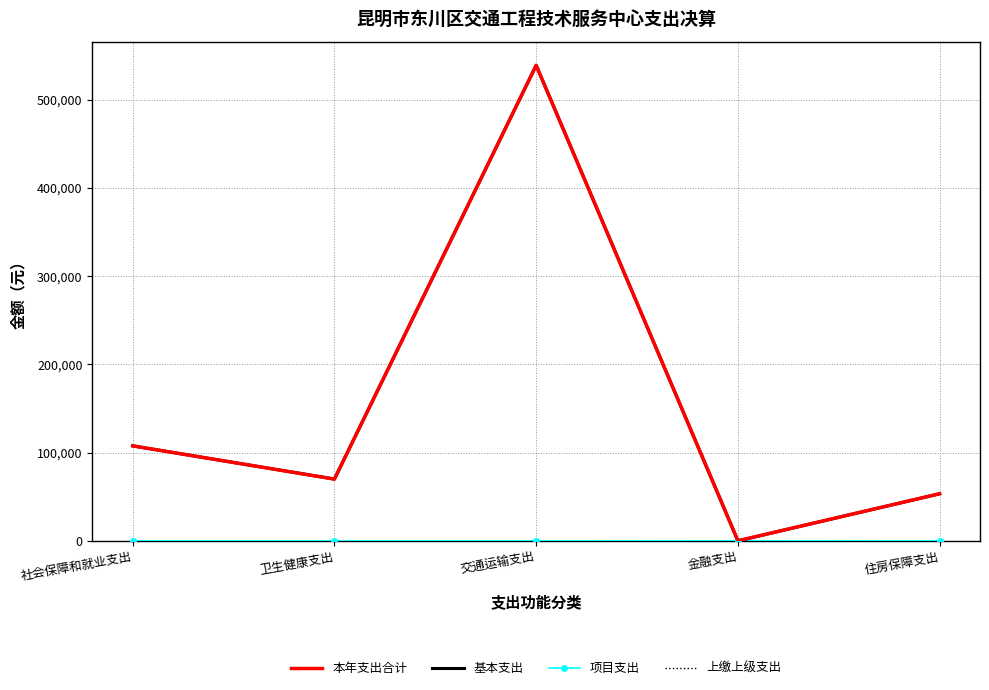

What is the spread (max minus min) of values at 卫生健康支出?

70032.0